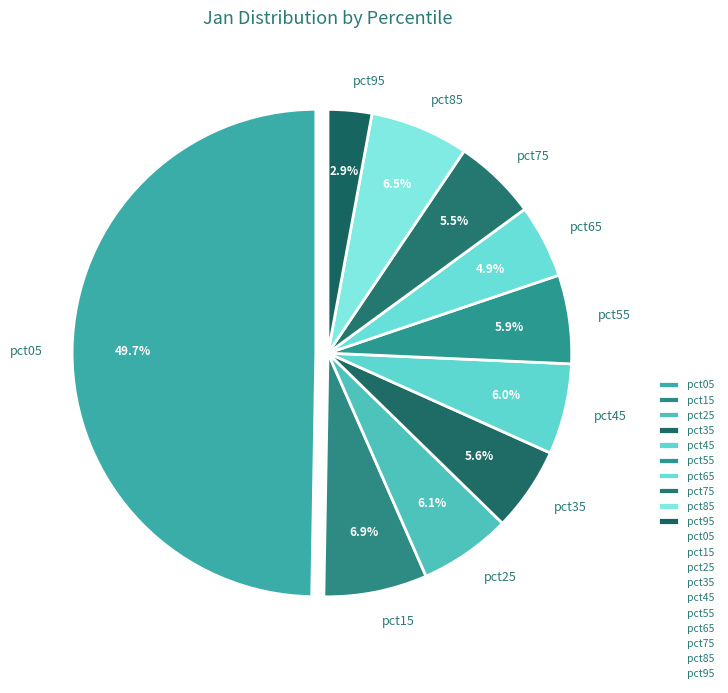

What percentage is NOT represented by pct25?

93.9%